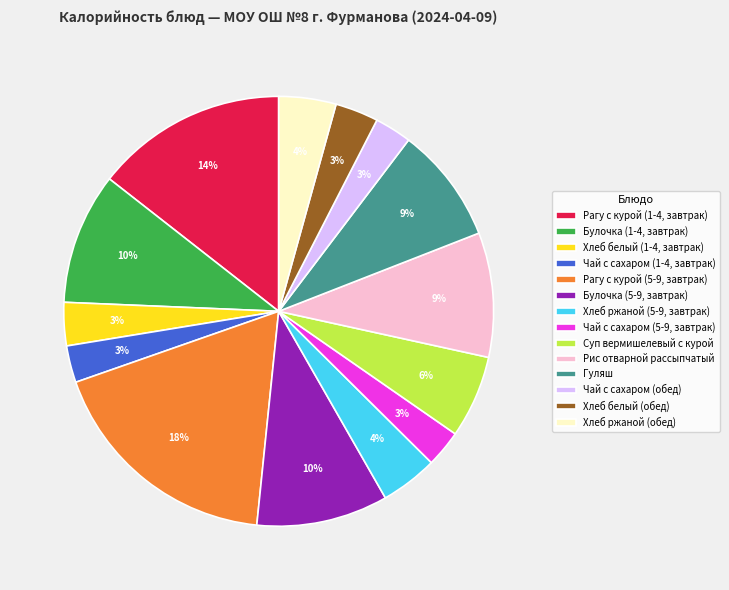

Which has a higher value, Булочка (1-4, завтрак) or Чай с сахаром (5-9, завтрак)?

Булочка (1-4, завтрак)